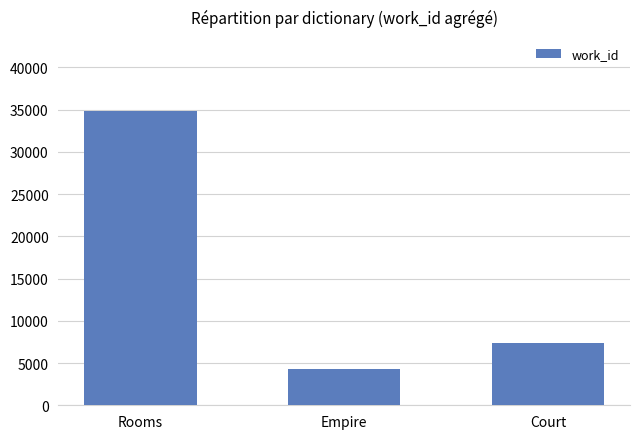

What is the difference between the maximum and minimum values?

30556